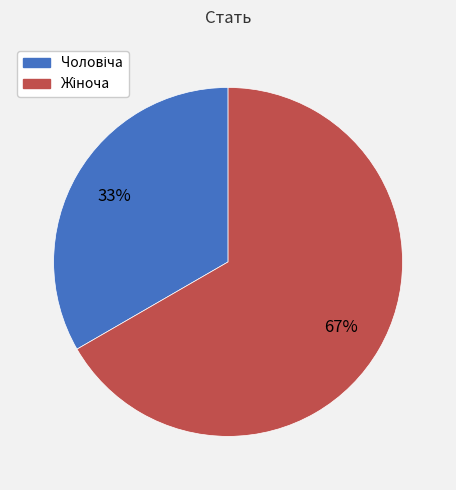

How many slices are in this pie chart?

2